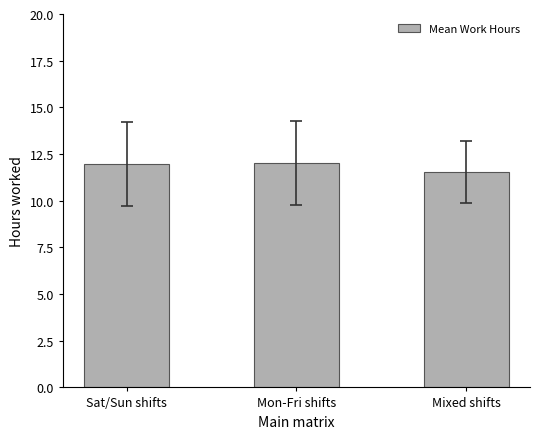

Which label corresponds to the smallest value in the chart?

Mixed shifts